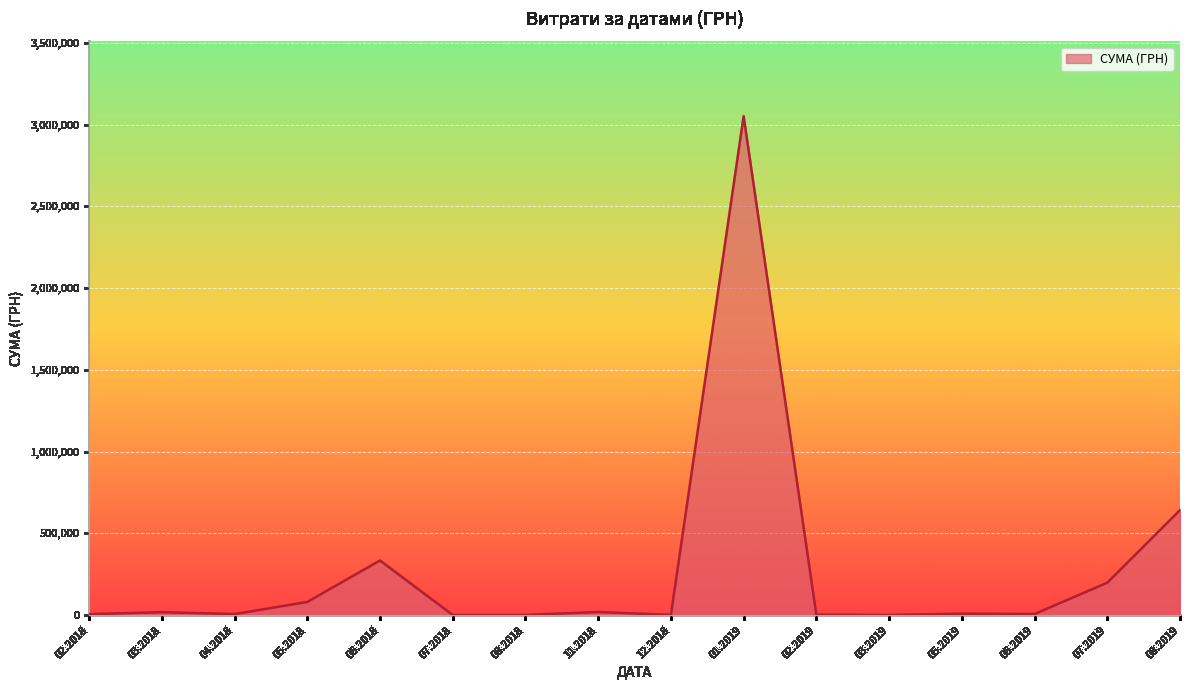

What is the difference between the maximum and minimum values?

3050634.3